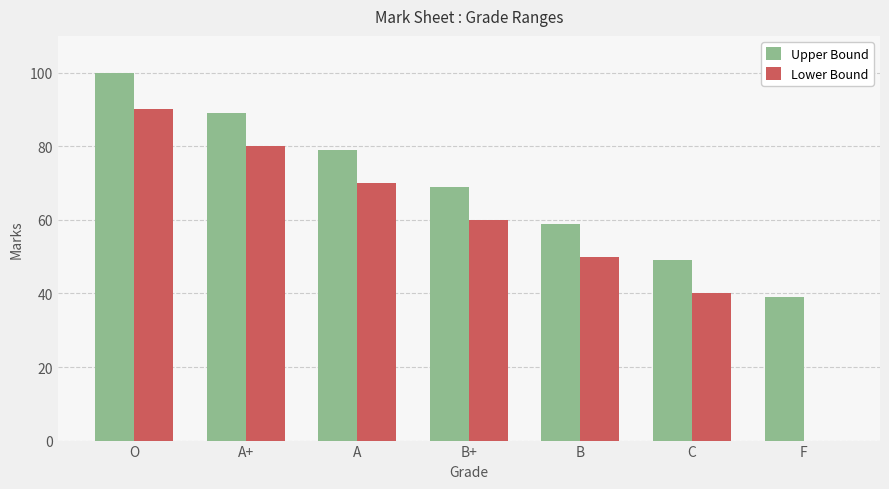

What is the spread (max minus min) of values at F?

39